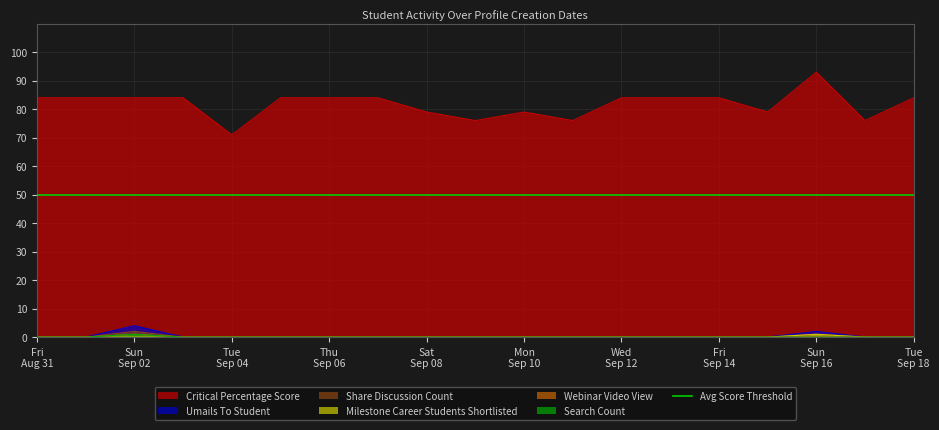

What is the greatest value displayed?

93